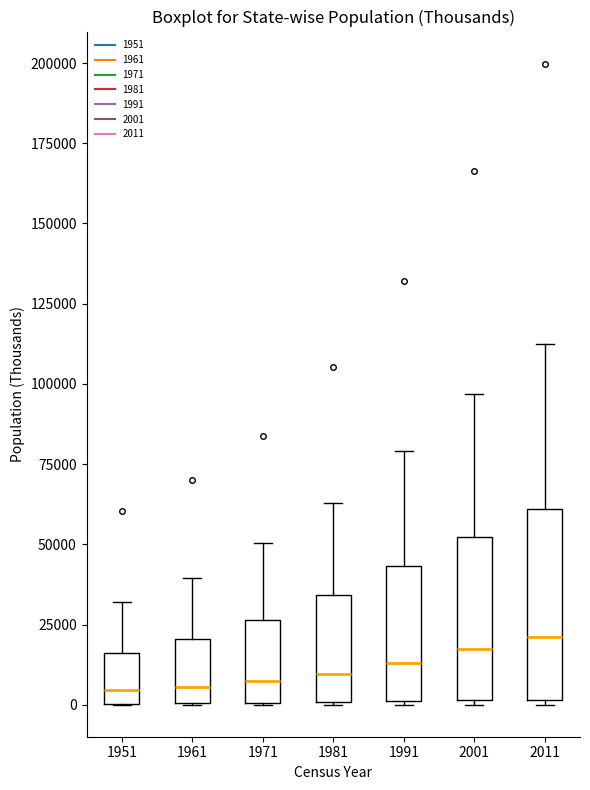

Which box is the tallest, from its lower edge to its upper edge?

2011